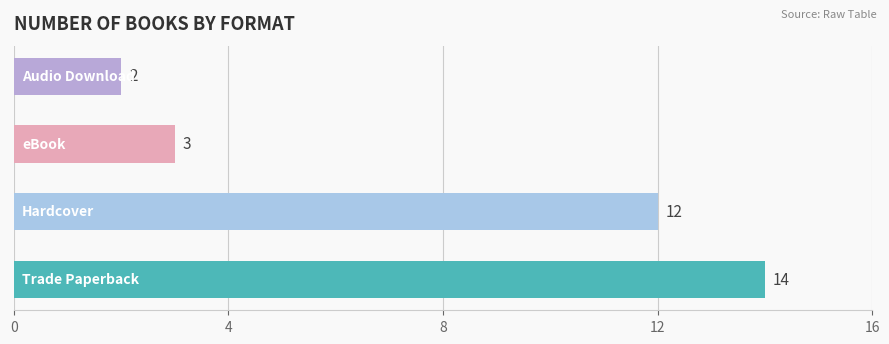

What is the difference between the maximum and minimum values?

12